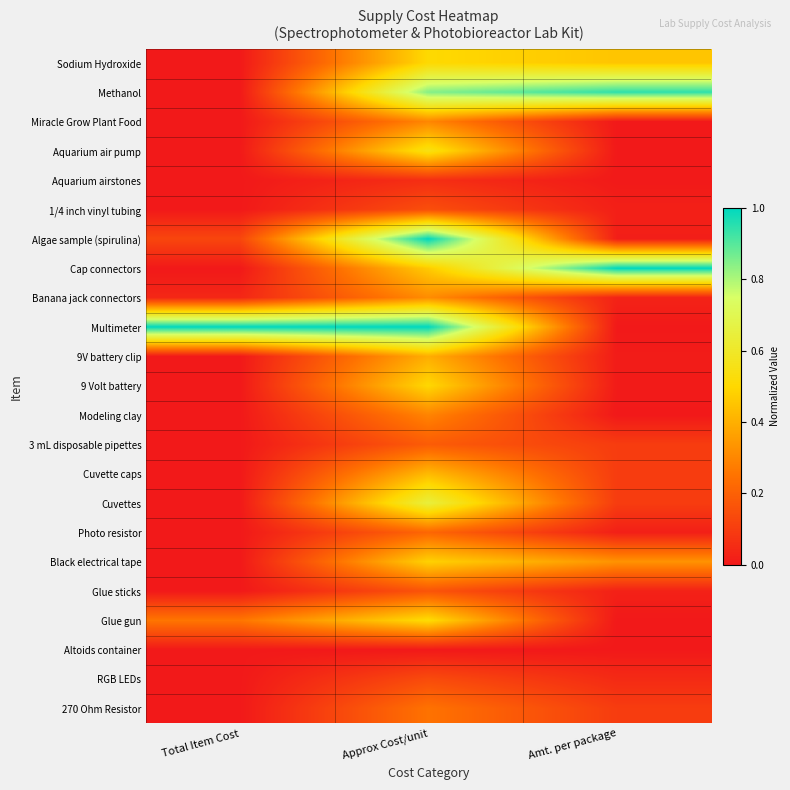

Reading left to right, what are all the values shown in this chart?

270 Ohm Resistor: Total Item Cost=0.0	Approx Cost/unit=0.2	Amt. per package=0.1
RGB LEDs: Total Item Cost=0.0	Approx Cost/unit=0.1	Amt. per package=0.0
Altoids container: Total Item Cost=0.0	Approx Cost/unit=0.0	Amt. per package=0.0
Glue gun: Total Item Cost=0.3	Approx Cost/unit=0.5	Amt. per package=0.0
Glue sticks: Total Item Cost=0.0	Approx Cost/unit=0.2	Amt. per package=0.0
Black electrical tape: Total Item Cost=0.0	Approx Cost/unit=0.5	Amt. per package=0.3
Photo resistor: Total Item Cost=0.0	Approx Cost/unit=0.2	Amt. per package=0.0
Cuvettes: Total Item Cost=0.0	Approx Cost/unit=0.6	Amt. per package=0.1
Cuvette caps: Total Item Cost=0.0	Approx Cost/unit=0.4	Amt. per package=0.1
3 mL disposable pipettes: Total Item Cost=0.0	Approx Cost/unit=0.2	Amt. per package=0.1
Modeling clay: Total Item Cost=0.0	Approx Cost/unit=0.3	Amt. per package=0.0
9 Volt battery: Total Item Cost=0.0	Approx Cost/unit=0.5	Amt. per package=0.0
9V battery clip: Total Item Cost=0.0	Approx Cost/unit=0.4	Amt. per package=0.0
Multimeter: Total Item Cost=1.0	Approx Cost/unit=1.0	Amt. per package=0.0
Banana jack connectors: Total Item Cost=0.0	Approx Cost/unit=0.3	Amt. per package=0.0
Cap connectors: Total Item Cost=0.0	Approx Cost/unit=0.5	Amt. per package=1.0
Algae sample (spirulina): Total Item Cost=0.1	Approx Cost/unit=1.0	Amt. per package=0.0
1/4 inch vinyl tubing: Total Item Cost=0.0	Approx Cost/unit=0.1	Amt. per package=0.0
Aquarium airstones: Total Item Cost=0.0	Approx Cost/unit=0.1	Amt. per package=0.0
Aquarium air pump: Total Item Cost=0.0	Approx Cost/unit=0.5	Amt. per package=0.0
Miracle Grow Plant Food: Total Item Cost=0.0	Approx Cost/unit=0.3	Amt. per package=0.0
Methanol: Total Item Cost=0.0	Approx Cost/unit=0.8	Amt. per package=0.9
Sodium Hydroxide: Total Item Cost=0.0	Approx Cost/unit=0.5	Amt. per package=0.5